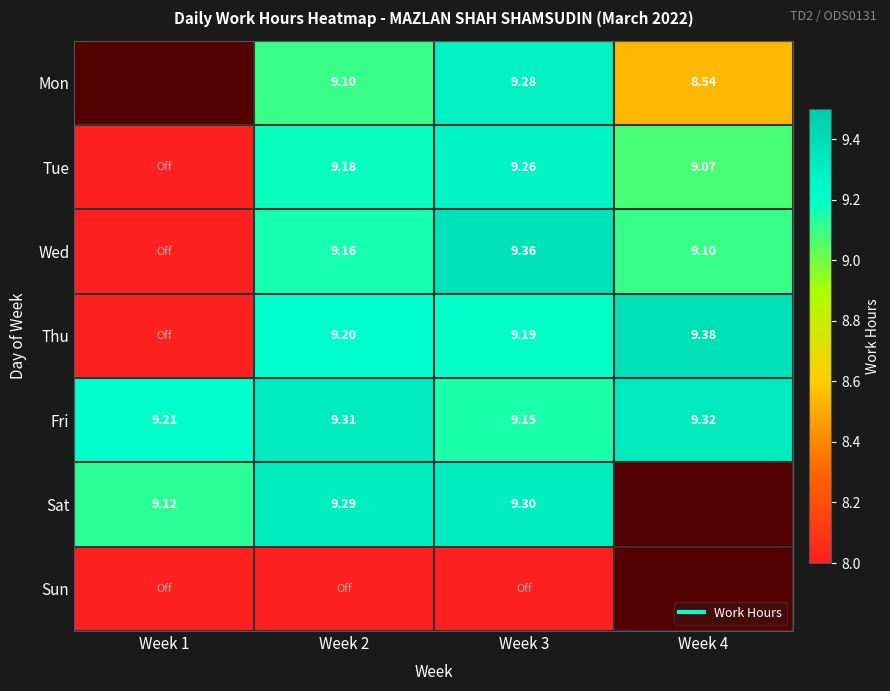

How many categories are shown in the chart?

4